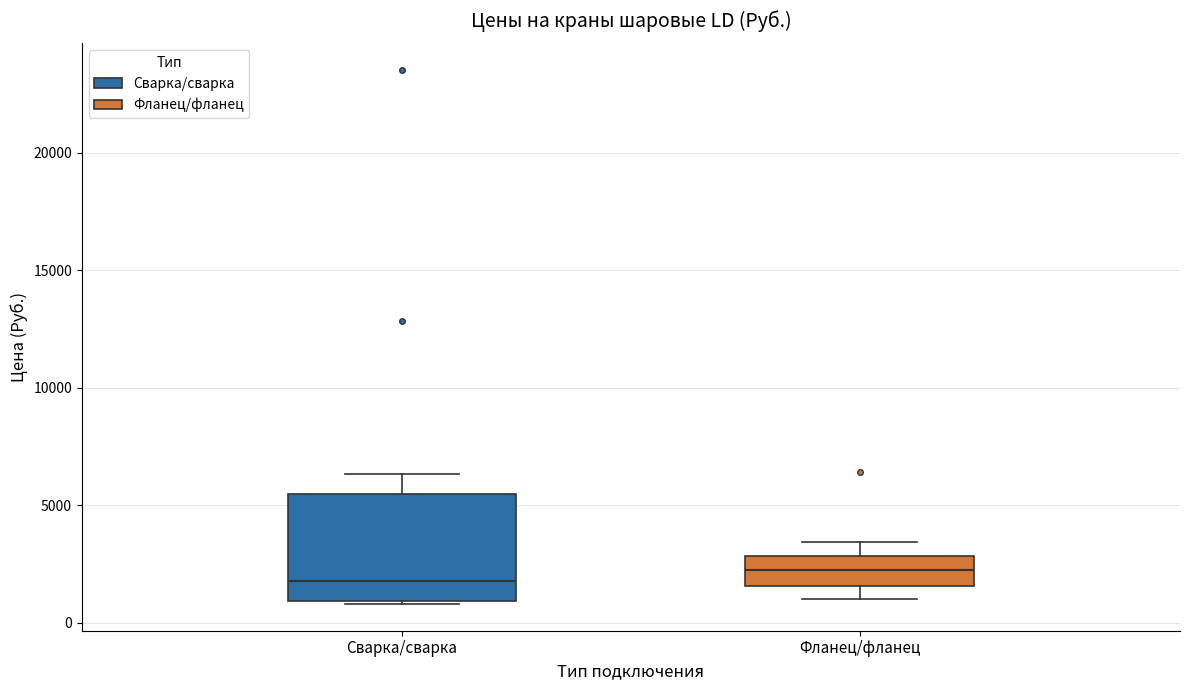

Reading left to right, read every box against the y-axis: the position of its median line, the range the box covers, and the ends of its whiskers. The values are not printed on the chart, so give them approximately, as read against the axis.

Сварка/сварка: median 2000, box 1000 to 5500, whiskers 1000 to 6500
Фланец/фланец: median 2000, box 1500 to 3000, whiskers 1000 to 3500